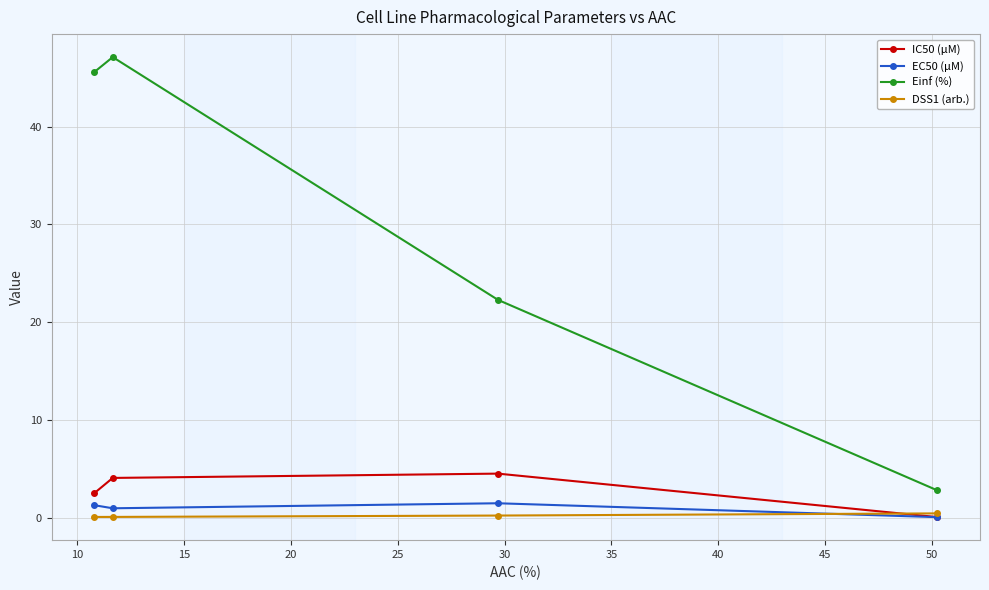

True or false: DSS1 (arb.) has more than 1 points higher than both neighbors.

False